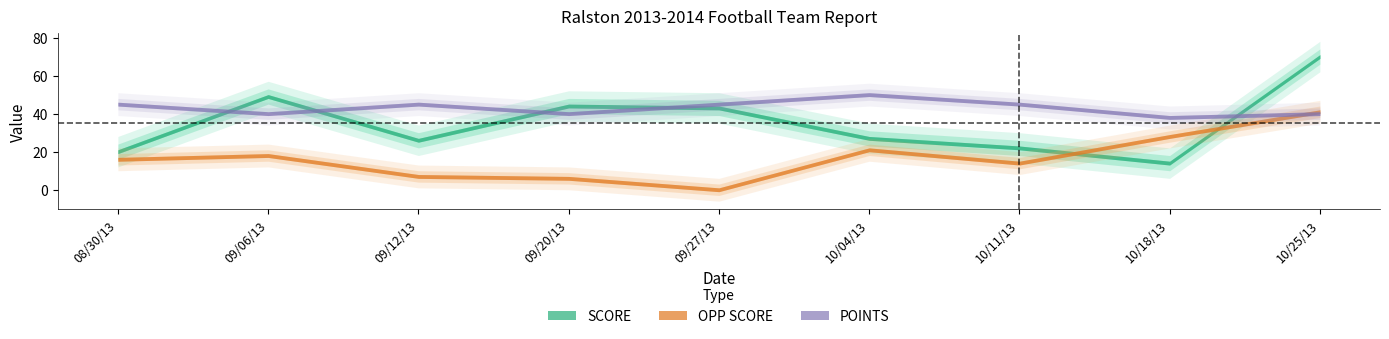

What is the difference between the maximum and minimum values in the POINTS series?

12